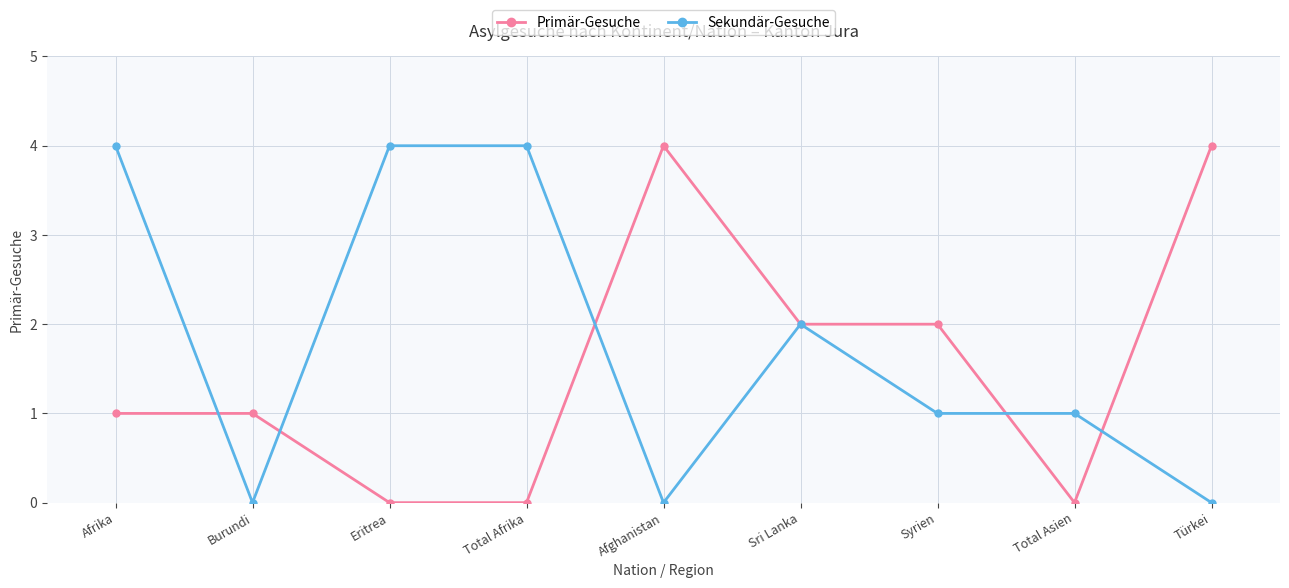

True or false: Sekundär-Gesuche has more than 0 points higher than both neighbors.

True